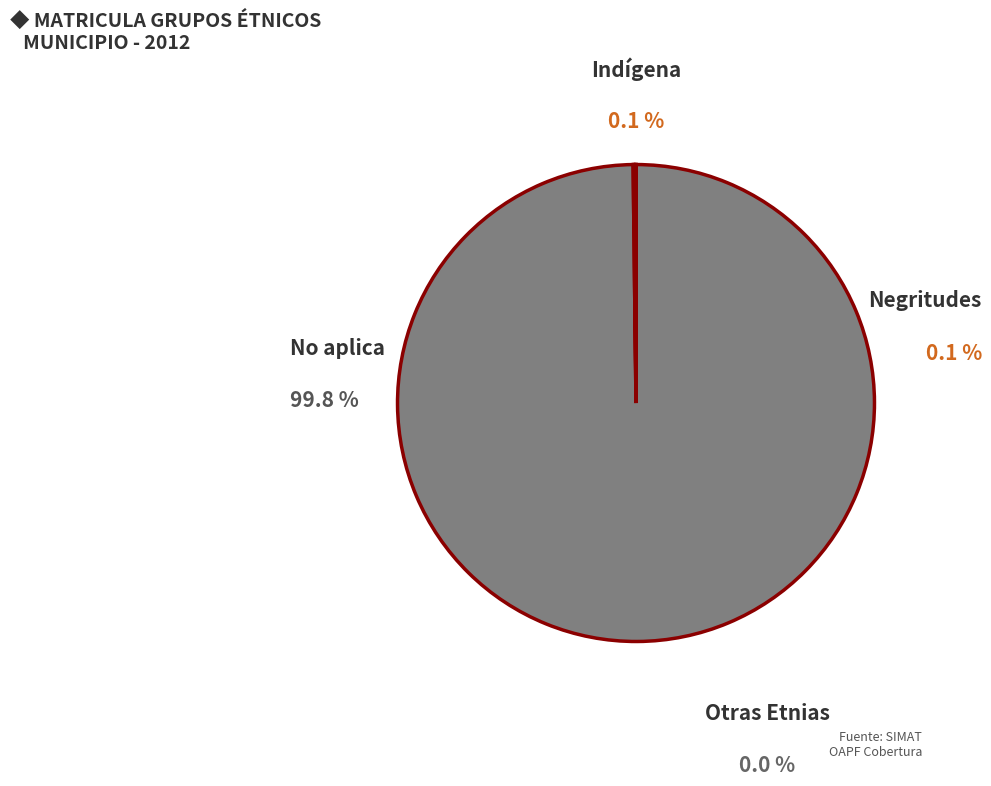

Is No aplica the majority of the pie?

Yes